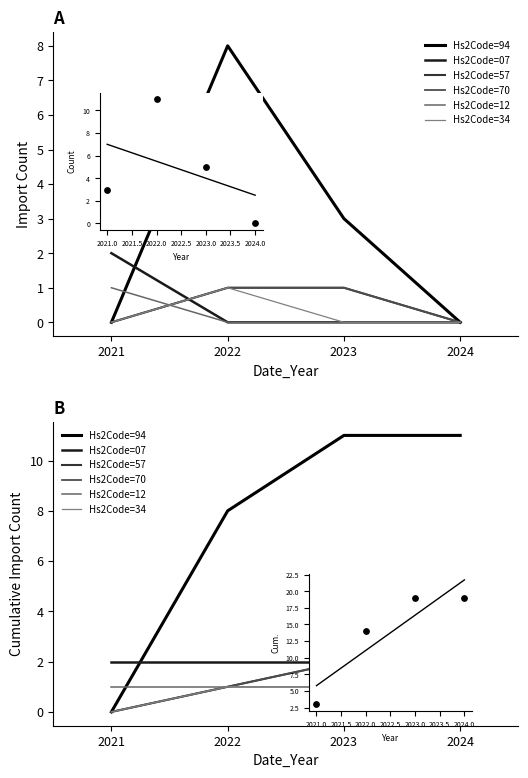

Which series has the largest total across all categories?

Hs2Code=94